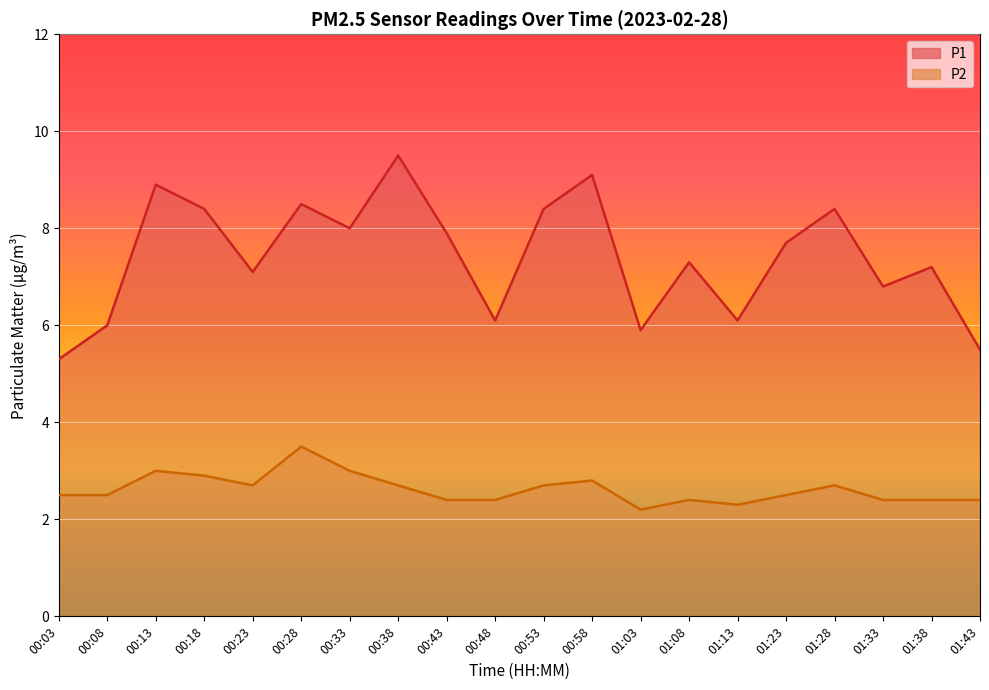

True or false: P2 and P1 intersect in this chart.

False